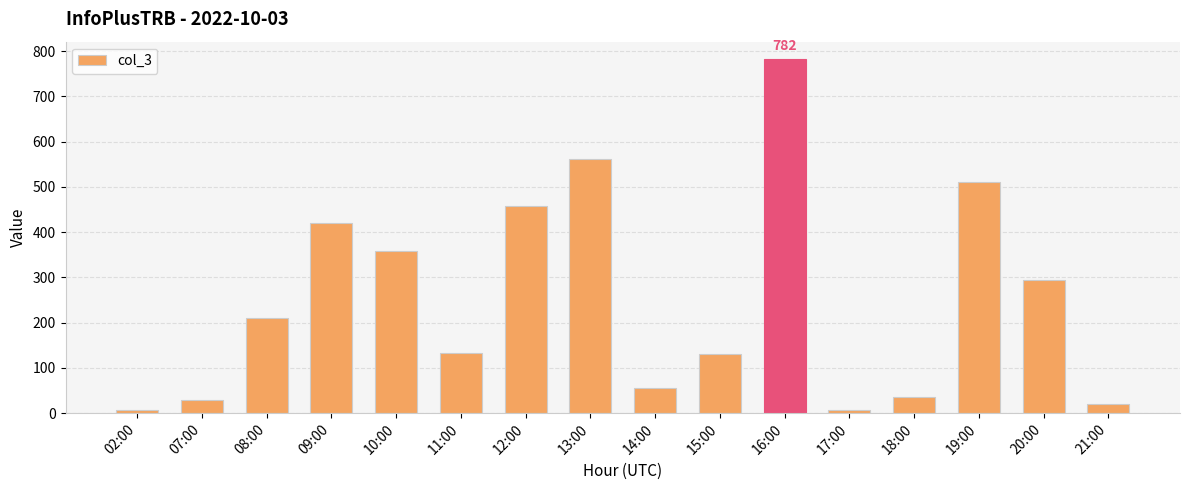

The value at 12:00 is 457. True or false?

True